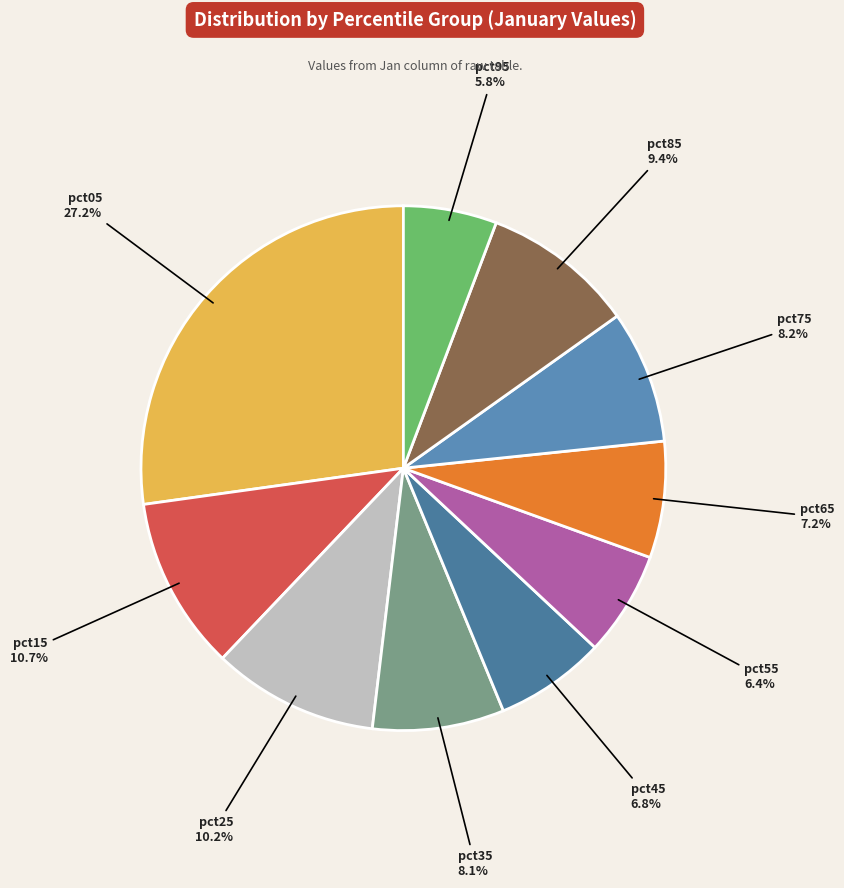

How many slices are in this pie chart?

10